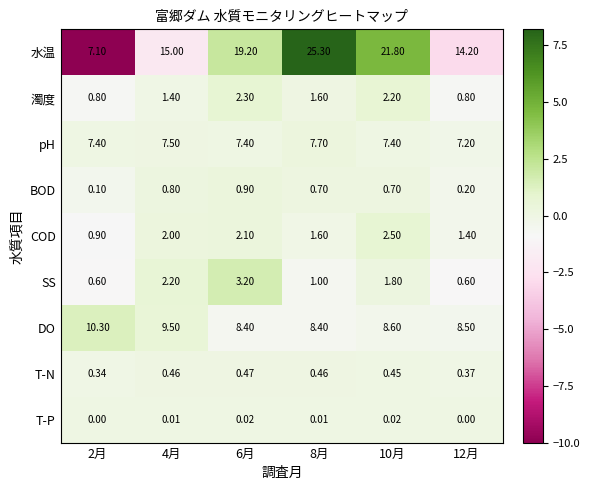

How many data points does each series have?

6